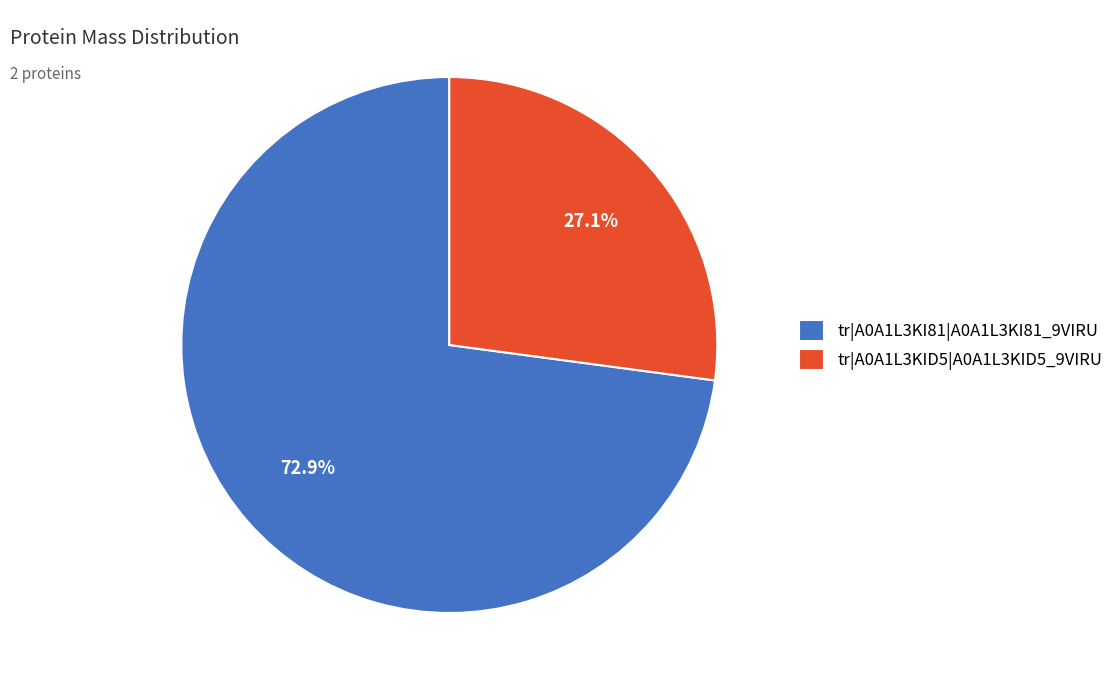

Which has a higher value, tr|A0A1L3KID5|A0A1L3KID5_9VIRU or tr|A0A1L3KI81|A0A1L3KI81_9VIRU?

tr|A0A1L3KI81|A0A1L3KI81_9VIRU